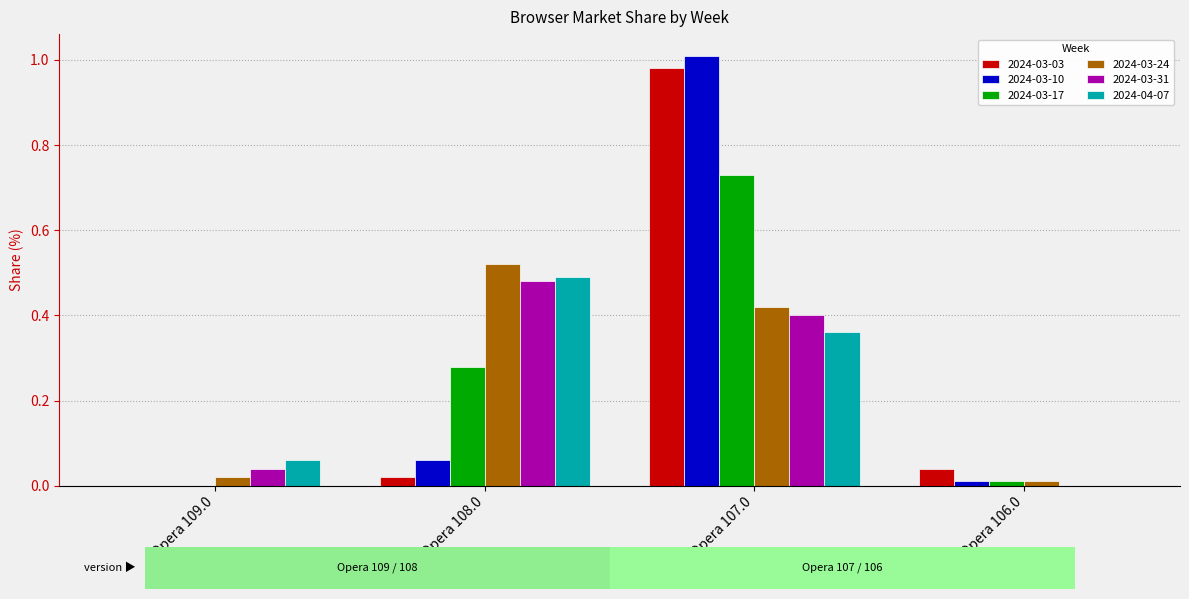

True or false: 2024-03-24 has a value of 0.5 at Opera 108.0.

True